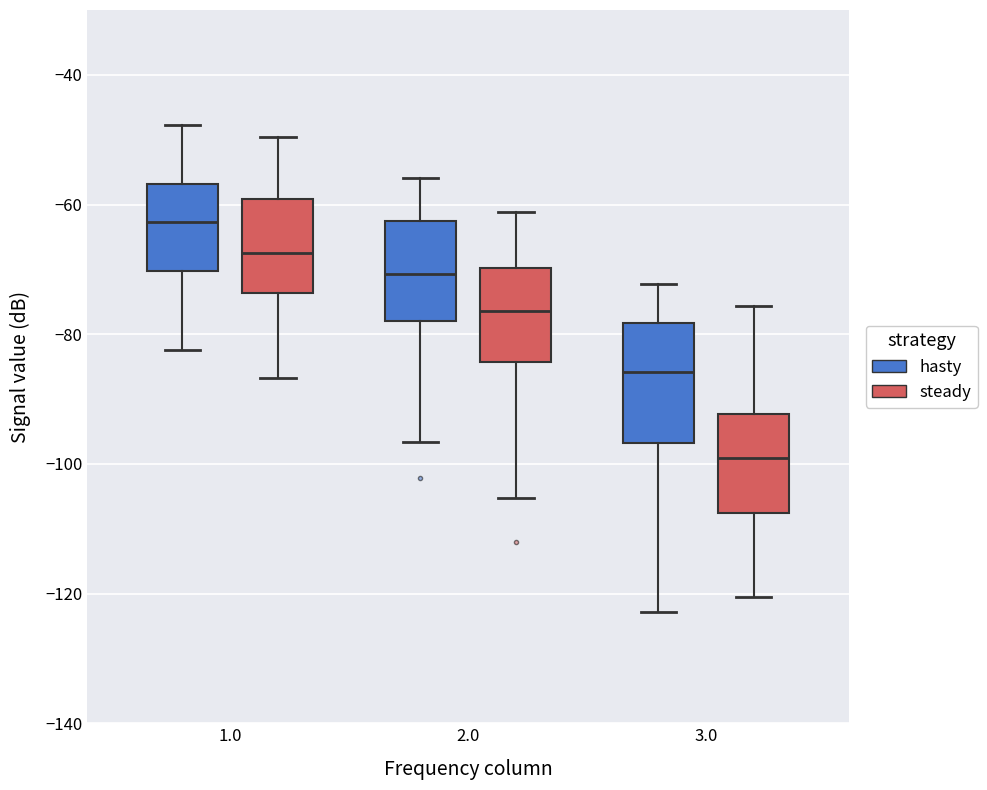

Reading left to right, read every box against the y-axis: the position of its median line, the range the box covers, and the ends of its whiskers. The values are not printed on the chart, so give them approximately, as read against the axis.

1.0 (hasty): median -62, box -70 to -56, whiskers -82 to -48
1.0 (steady): median -68, box -74 to -60, whiskers -86 to -50
2.0 (hasty): median -70, box -78 to -62, whiskers -96 to -56
2.0 (steady): median -76, box -84 to -70, whiskers -106 to -62
3.0 (hasty): median -86, box -96 to -78, whiskers -122 to -72
3.0 (steady): median -100, box -108 to -92, whiskers -120 to -76